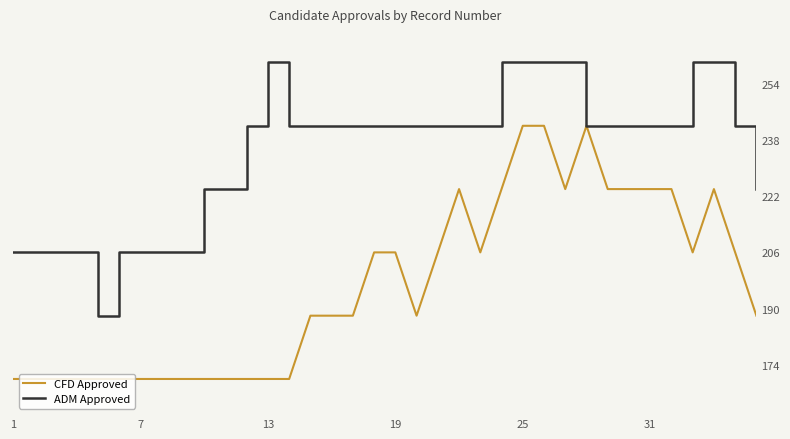

Reading left to right, transcribe all the data shown in this chart.

CFD Approved: 170	170	170	170	170	170	170	170	170	170	170	170	170	170	188	188	188	206	206	188	206	224	206	224	242	242	224	242	224	224	224	224	206	224	206	188
ADM Approved: 206	206	206	206	188	206	206	206	206	224	224	242	260	242	242	242	242	242	242	242	242	242	242	260	260	260	260	242	242	242	242	242	260	260	242	224